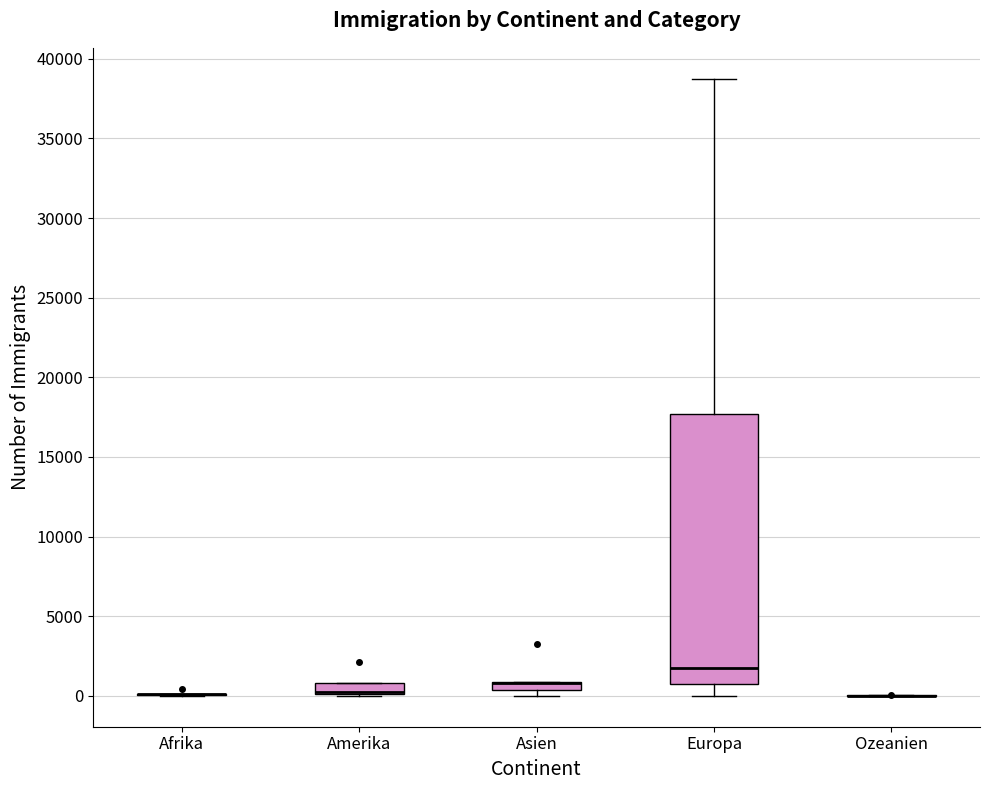

Which box is the tallest, from its lower edge to its upper edge?

Europa